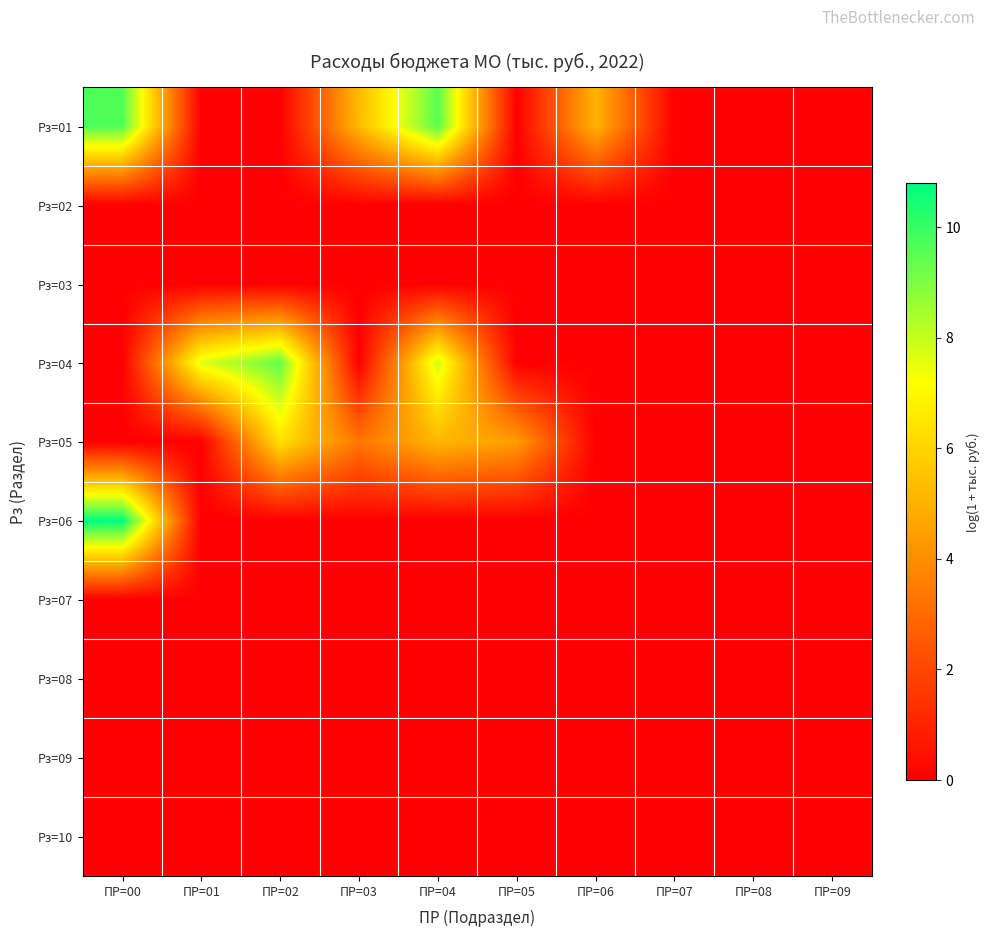

How many data points does each series have?

10